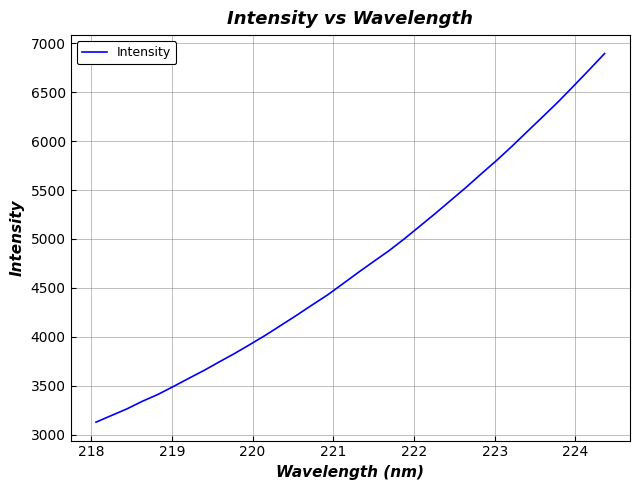

What is the smallest value displayed?

3128.5